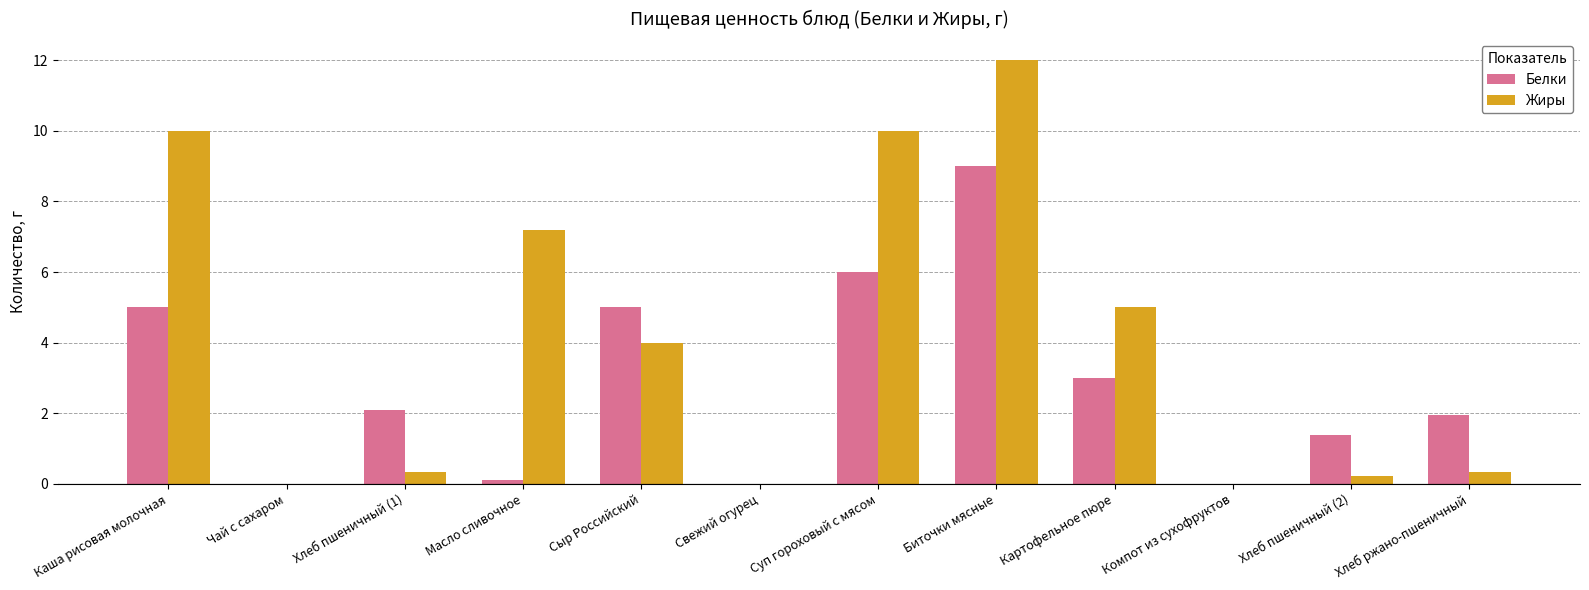

Reading right to left, extract all data points from this chart.

Белки: Хлеб ржано-пшеничный=2.0	Хлеб пшеничный (2)=1.4	Компот из сухофруктов=0.0	Картофельное пюре=3.0	Биточки мясные=9.0	Суп гороховый с мясом=6.0	Свежий огурец=0.0	Сыр Российский=5.0	Масло сливочное=0.1	Хлеб пшеничный (1)=2.1	Чай с сахаром=0.0	Каша рисовая молочная=5.0
Жиры: Хлеб ржано-пшеничный=0.3	Хлеб пшеничный (2)=0.2	Компот из сухофруктов=0.0	Картофельное пюре=5.0	Биточки мясные=12.0	Суп гороховый с мясом=10.0	Свежий огурец=0.0	Сыр Российский=4.0	Масло сливочное=7.2	Хлеб пшеничный (1)=0.3	Чай с сахаром=0.0	Каша рисовая молочная=10.0